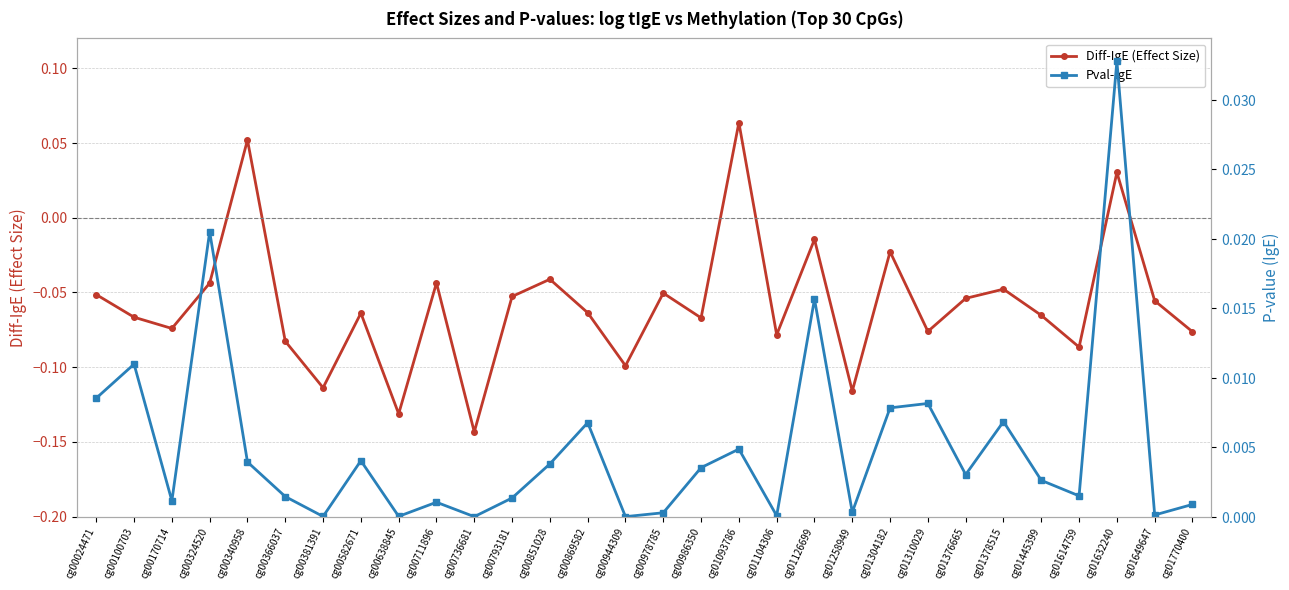

What are all the series names shown in the legend?

Diff-IgE (Effect Size), Pval-IgE